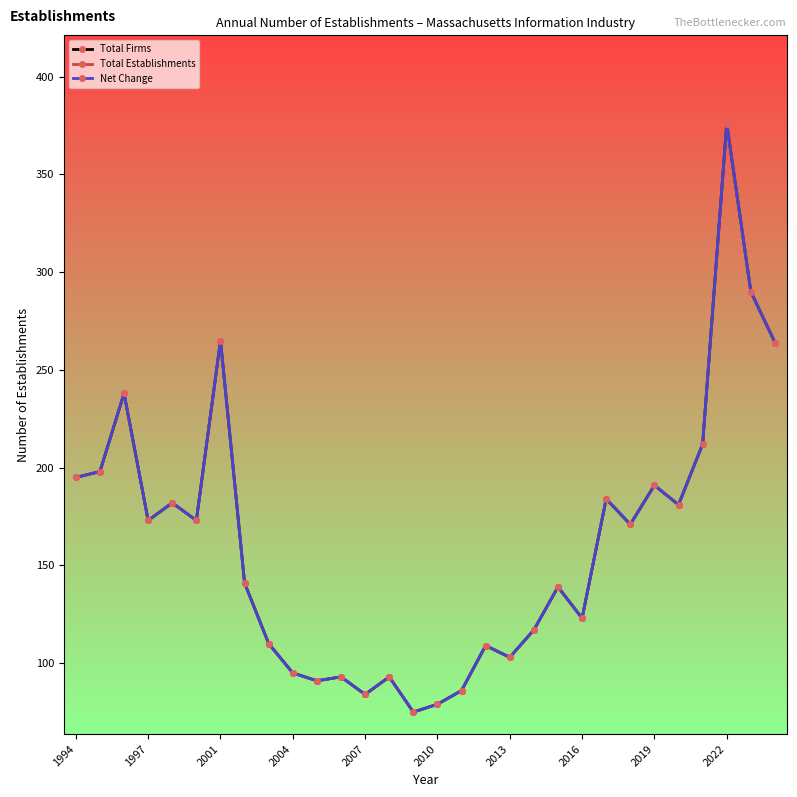

At which label is Total Firms closest to 225?

2001